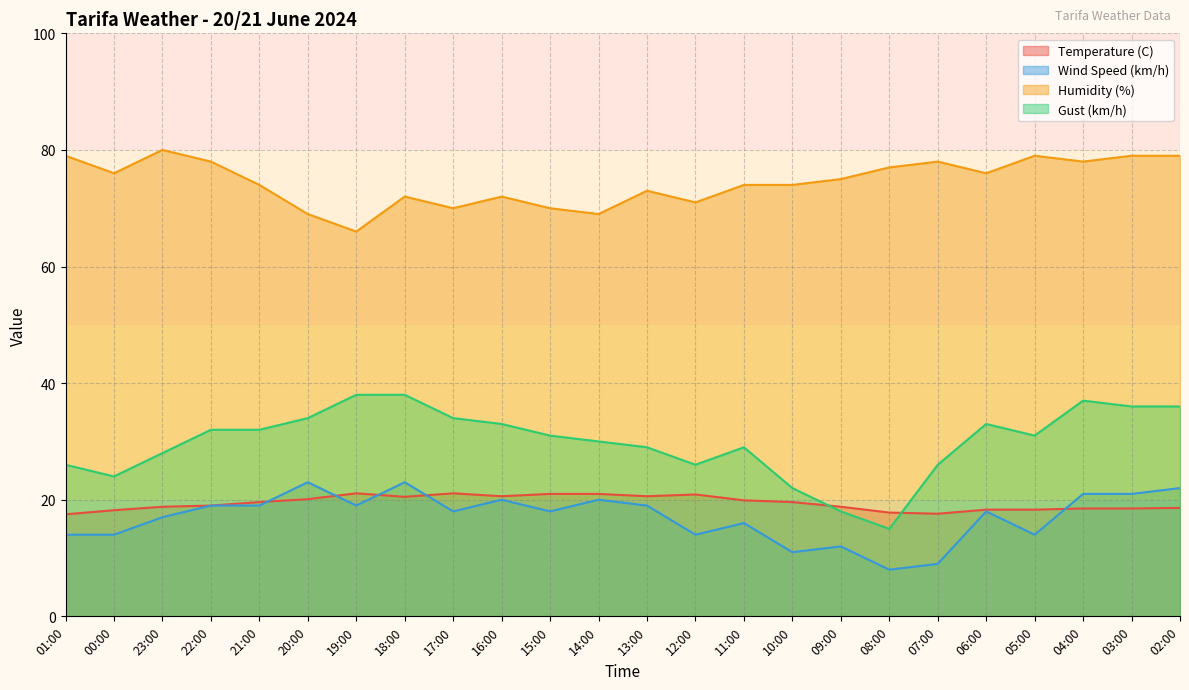

List the series in order of their peak value, highest first.

Humidity (%), Gust (km/h), Wind Speed (km/h), Temperature (C)